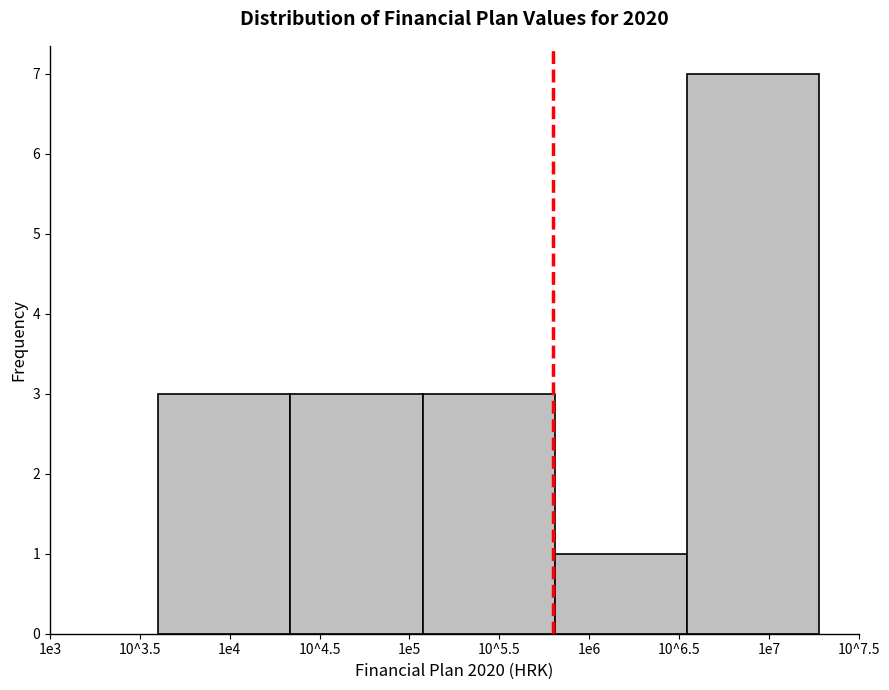

Reading left to right, extract all data points from this chart.

3	3	3	1	7